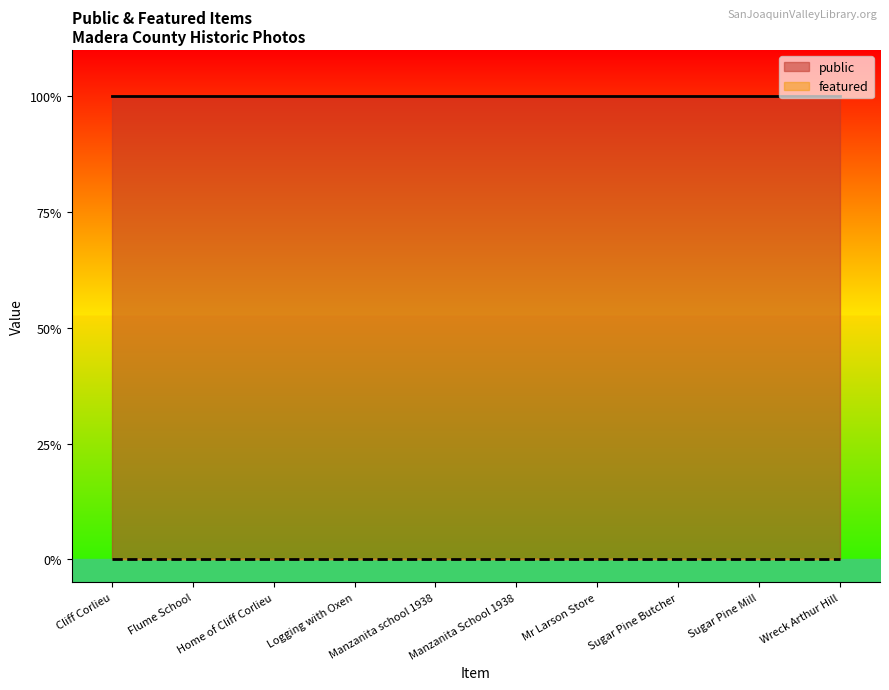

What is the value of the public point at the 4th from the left?

1